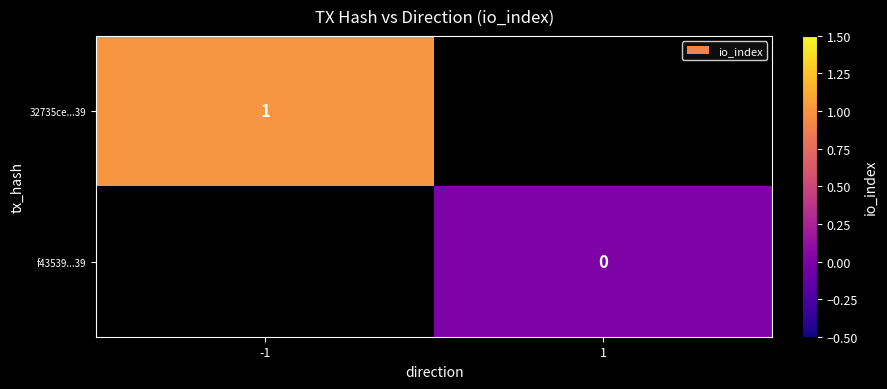

True or false: 32735ce...39 has a value of 1 at -1.

True